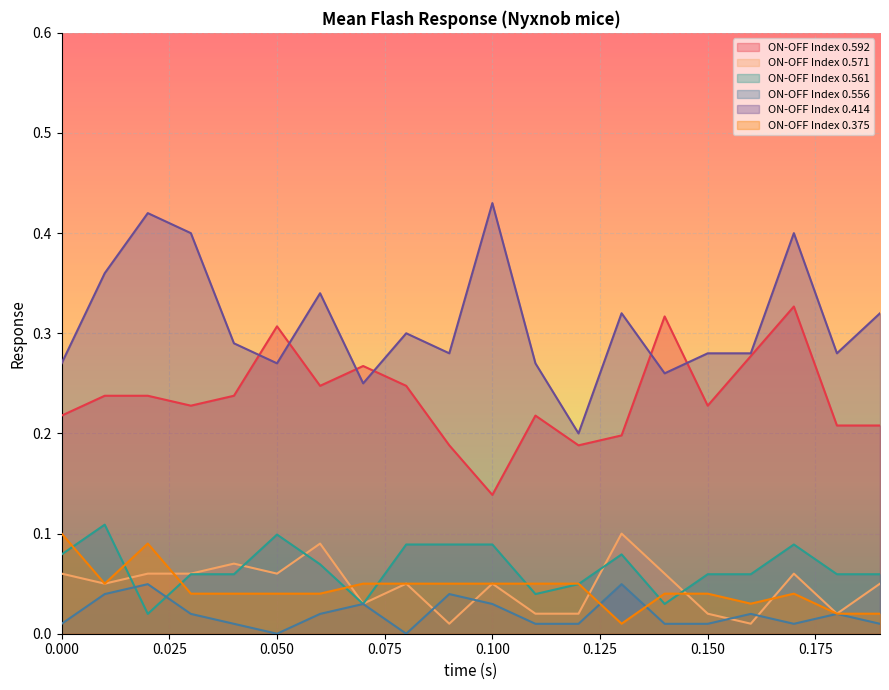

What position from the right is 0.05?

15